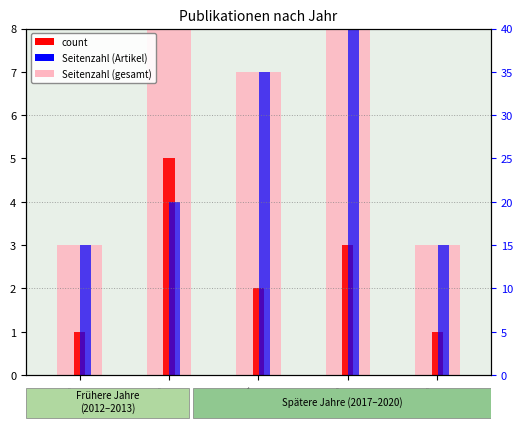

What is the smallest value displayed?

1